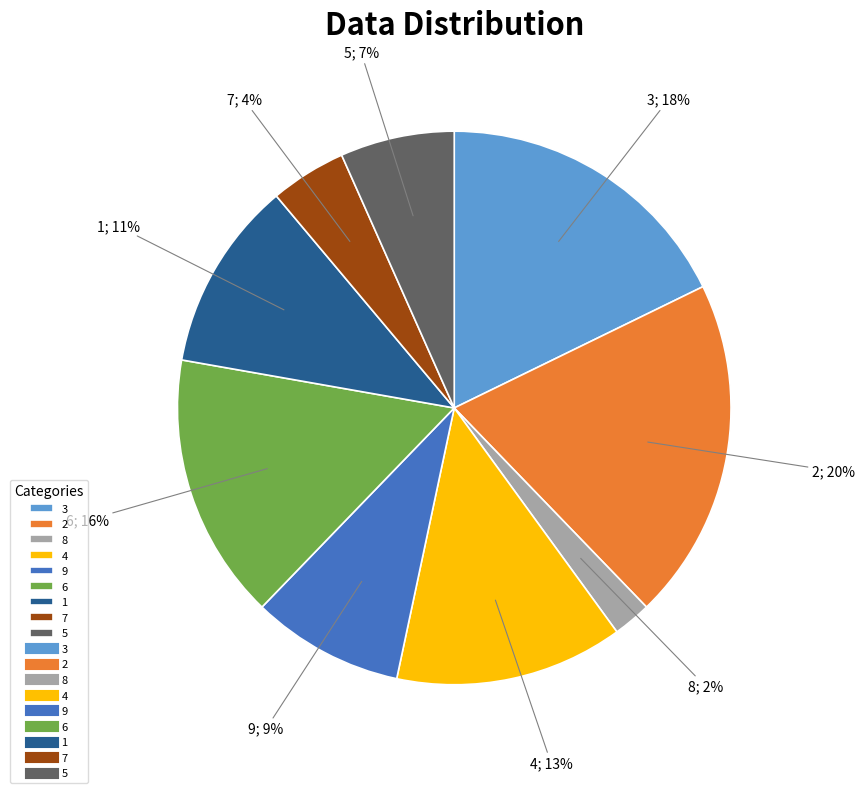

To the nearest percent, what is the difference between the largest and smallest slice percentages?

18%